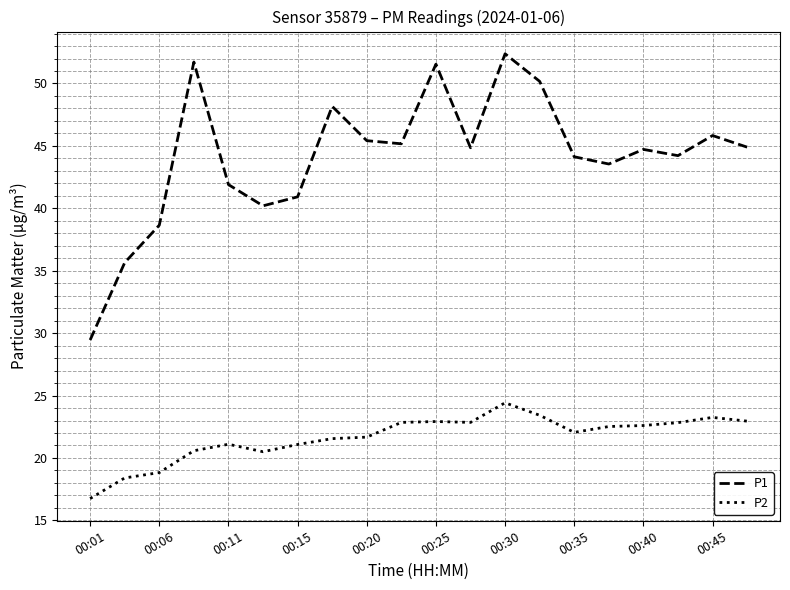

True or false: P1 and P2 cross at least once.

False